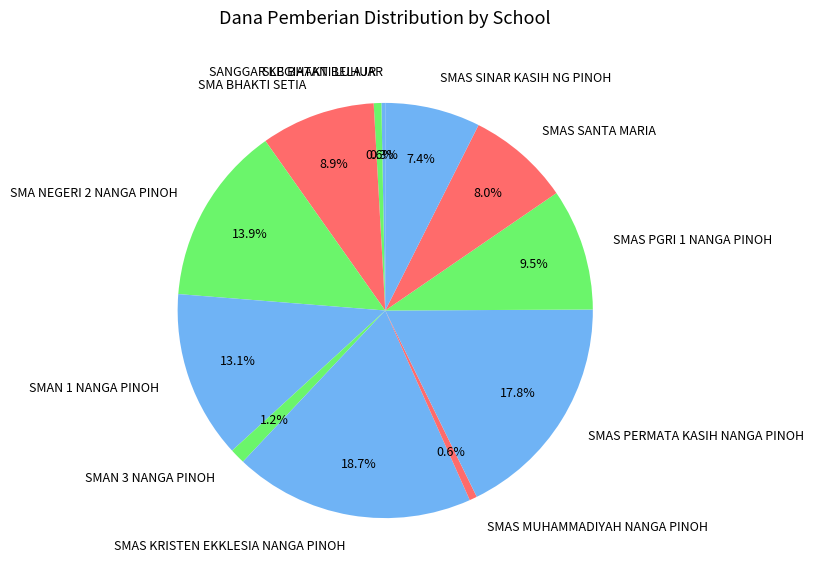

How much of the chart is everything except SMA NEGERI 2 NANGA PINOH?

86.1%